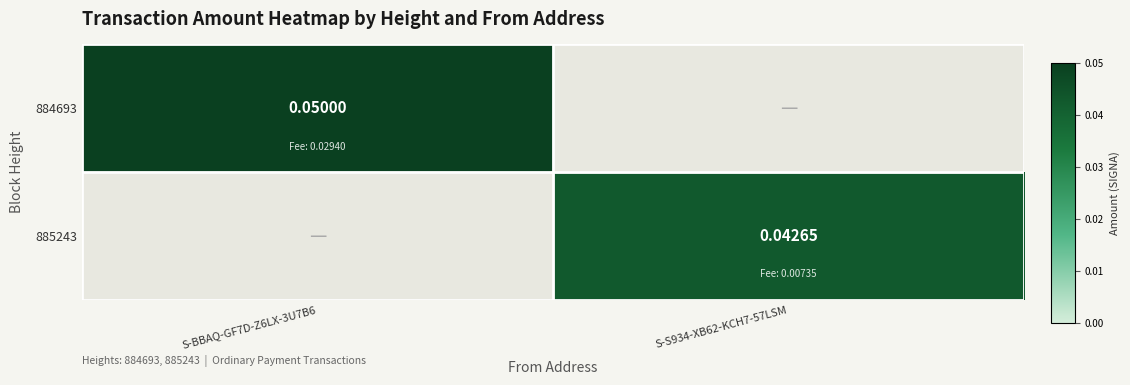

At how many categories does at least one series exceed 0?

2